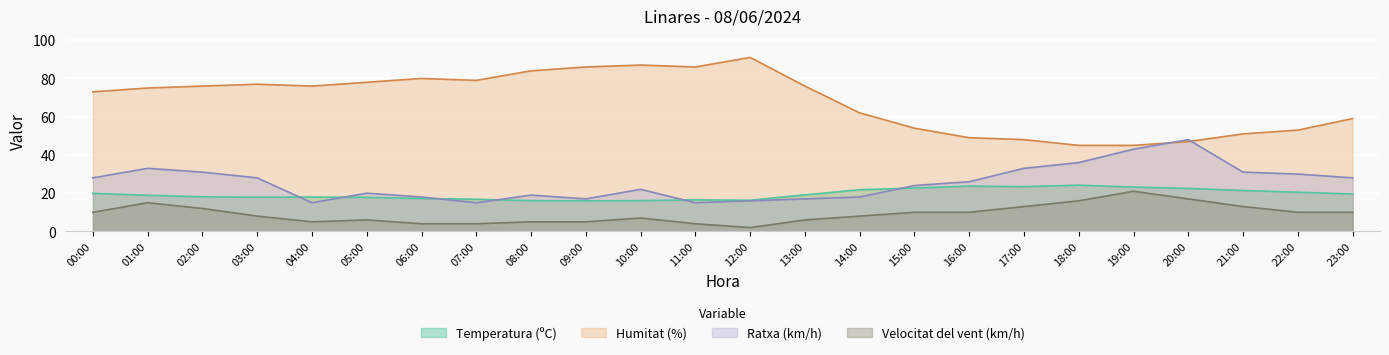

Rank the series by their maximum value, from highest to lowest.

Humitat (%), Ratxa (km/h), Temperatura (ºC), Velocitat del vent (km/h)